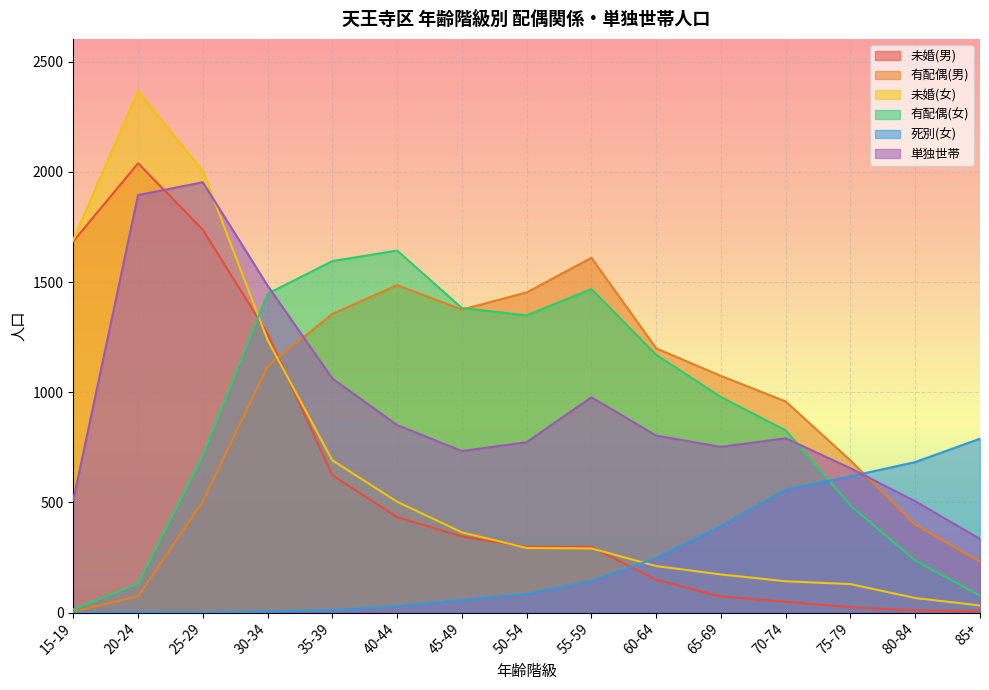

What is the label of the 12th point from the left?

70-74